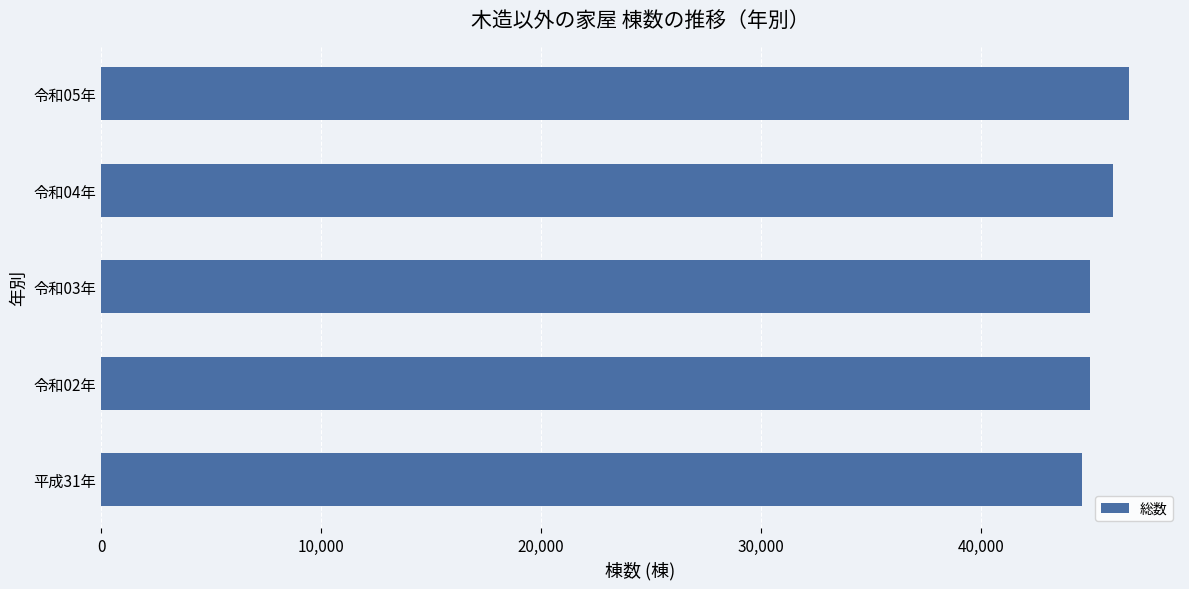

What is the greatest value displayed?

46723